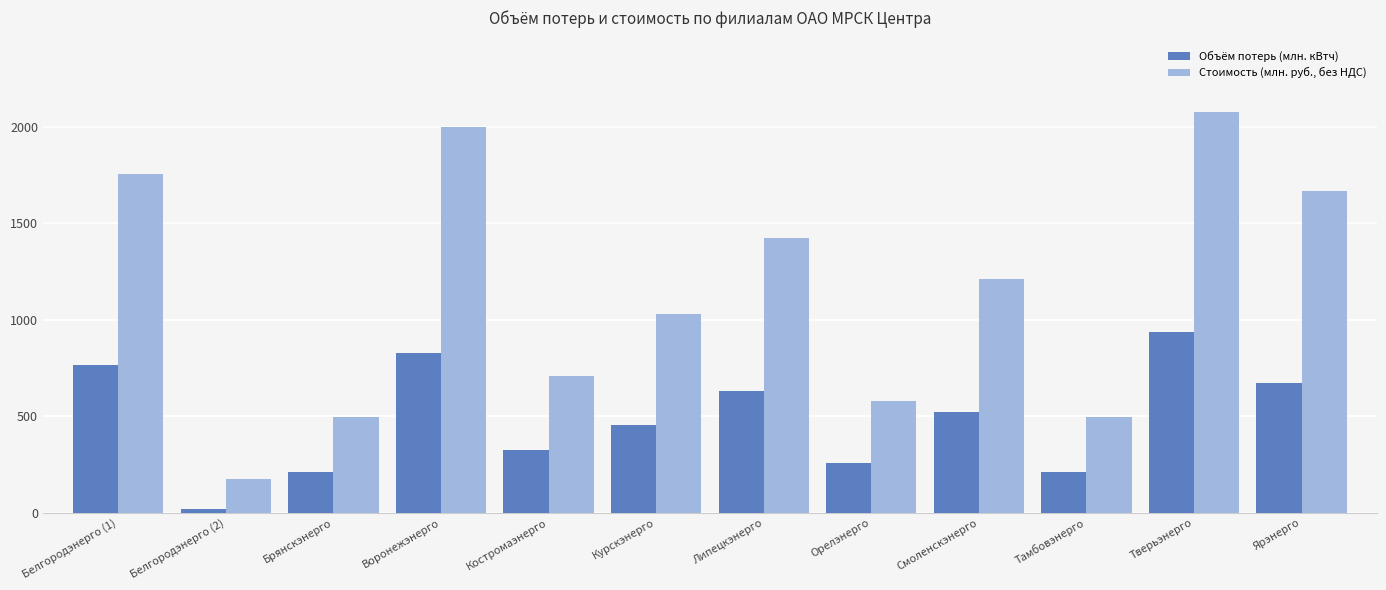

What are all the series names shown in the legend?

Объём потерь (млн. кВтч), Стоимость (млн. руб., без НДС)